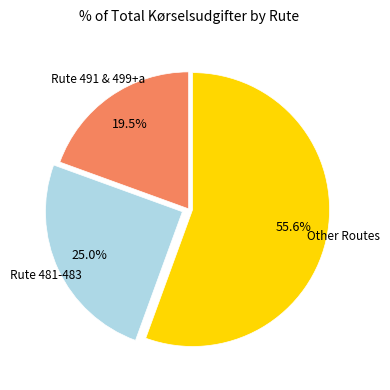

Which slice represents more than half of the pie?

Other Routes